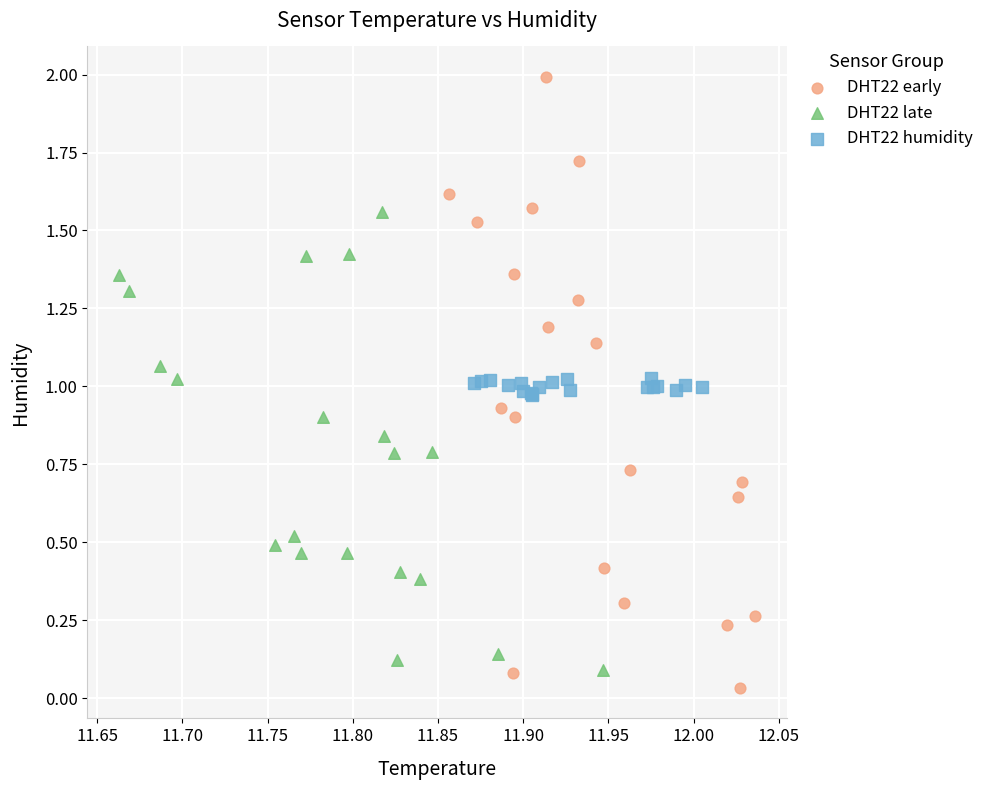

Which series has the largest Y range (max minus min)?

DHT22 early